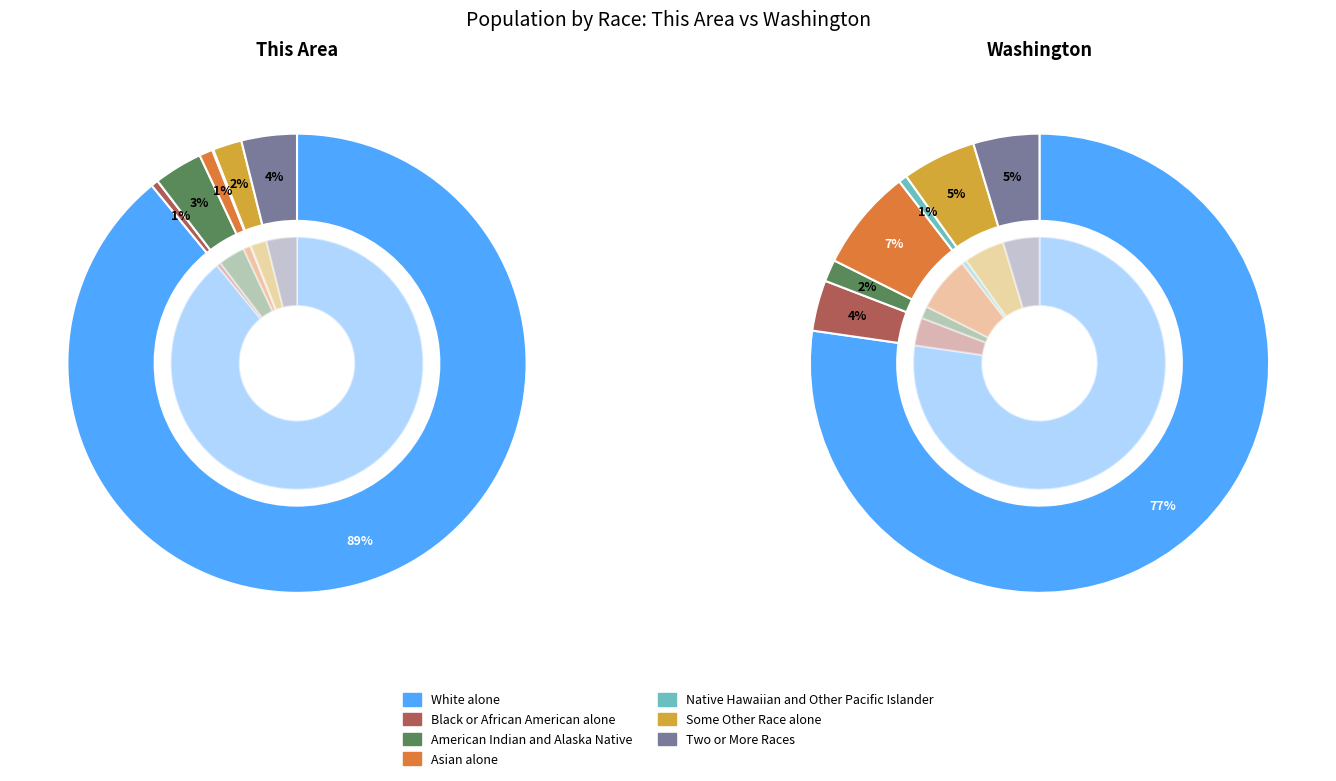

What percentage do Native Hawaiian and Other Pacific Islander and Two or More Races together represent?

4.0%